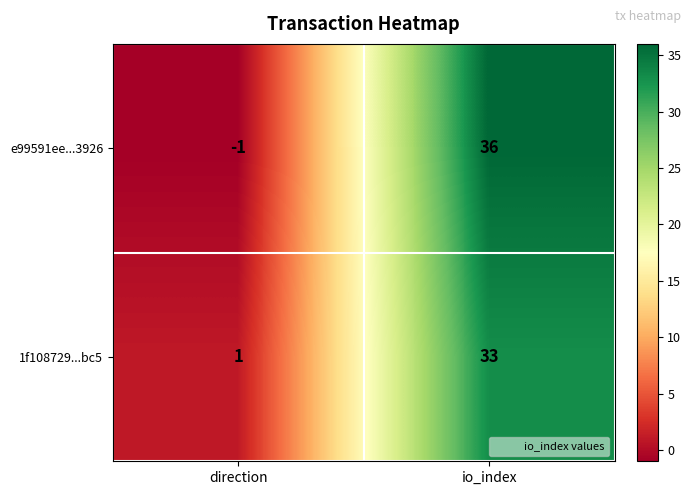

The value of e99591ee...3926 at io_index is 36. True or false?

True